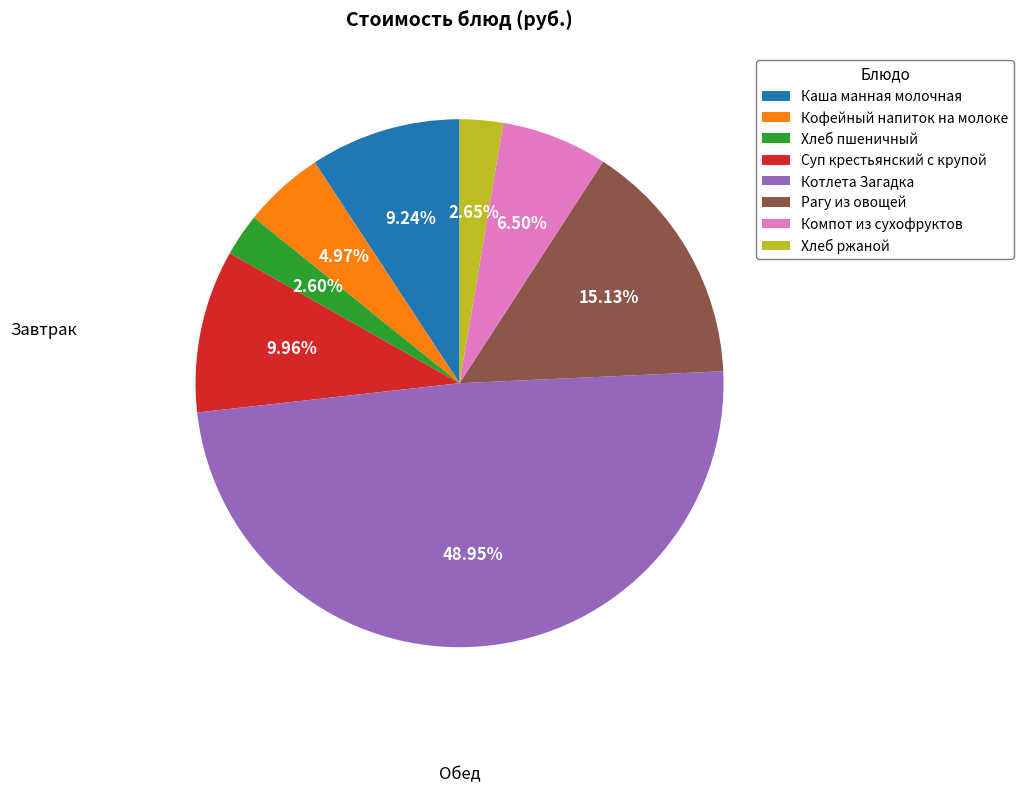

How many slices are in this pie chart?

8